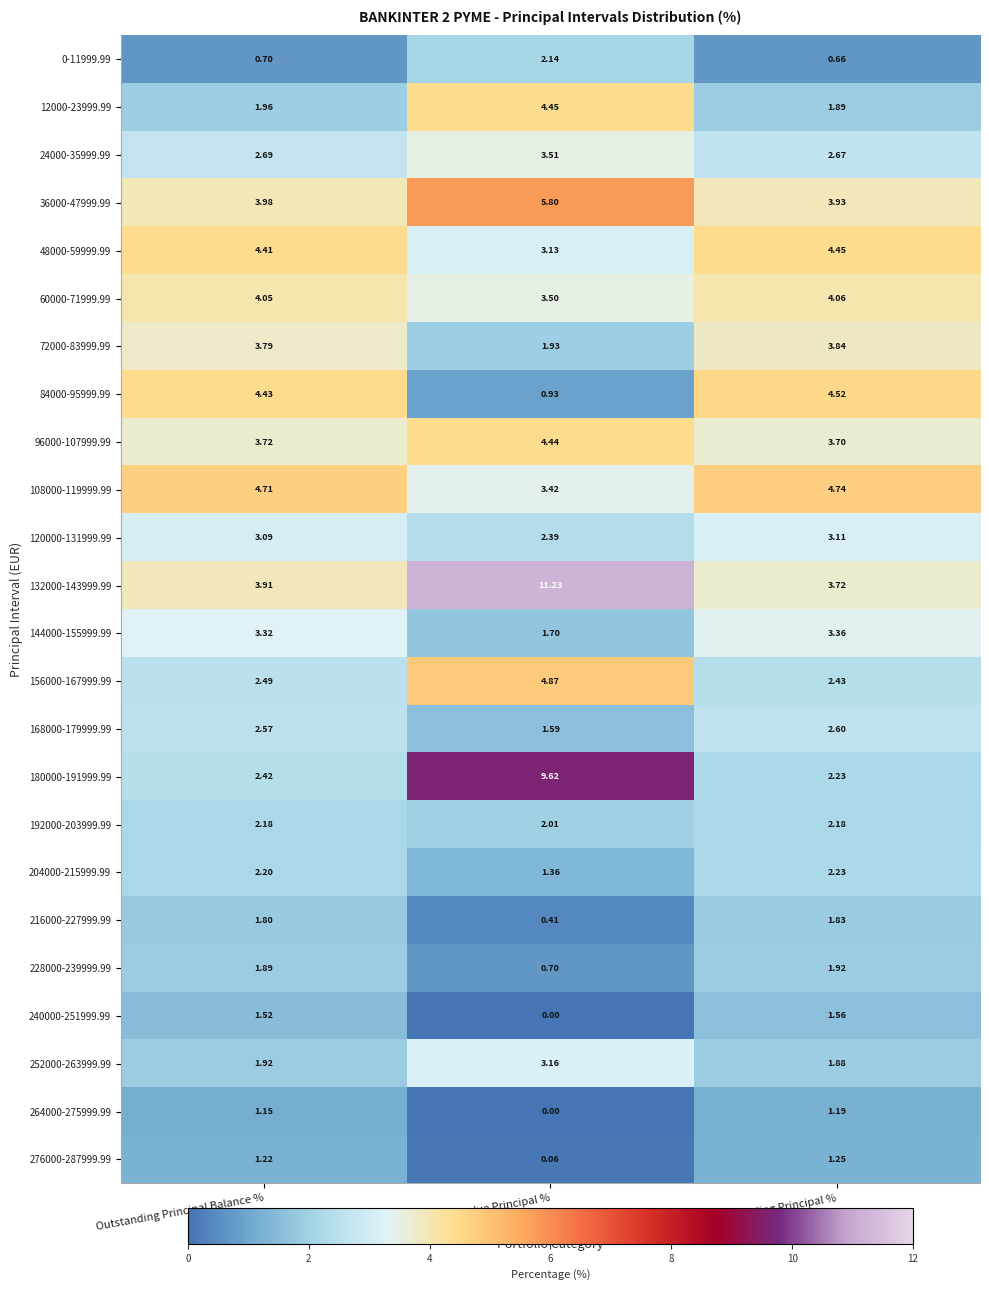

At which category is the sum across all series the highest?

Overdue Principal %